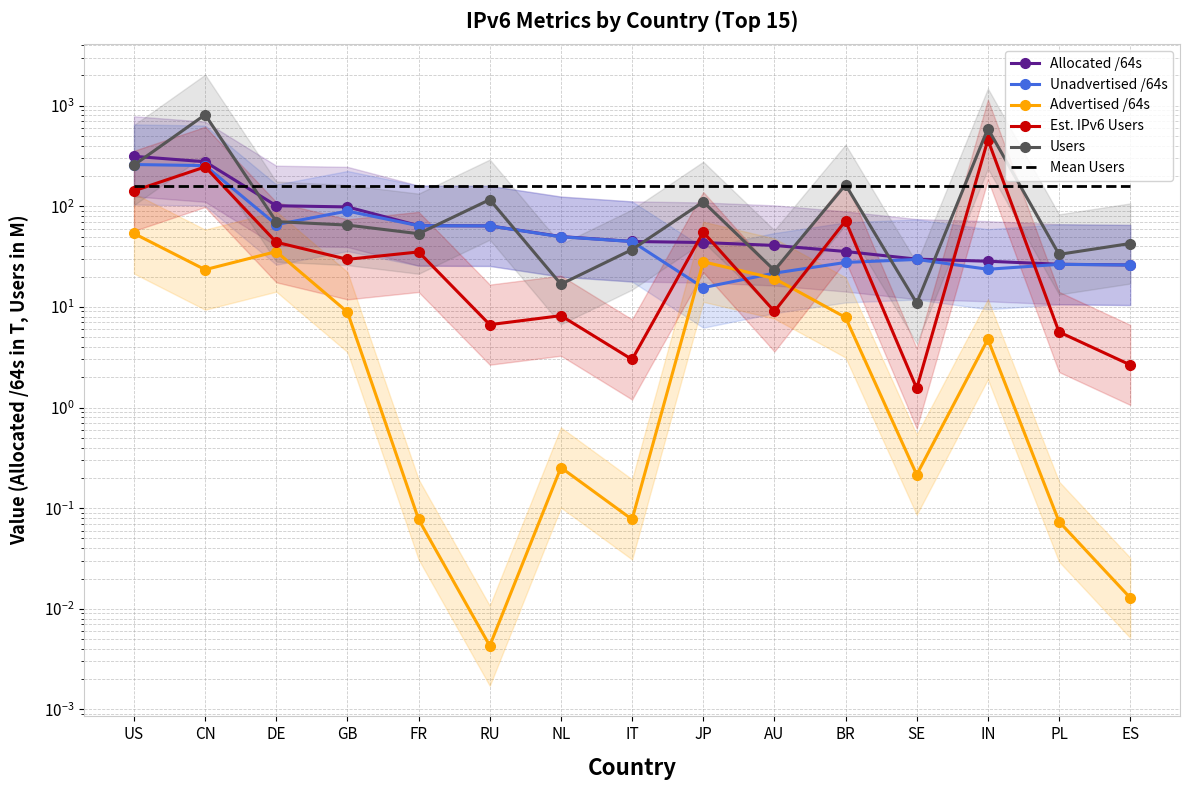

What is the difference between the maximum and minimum values in the Users series?

800.3